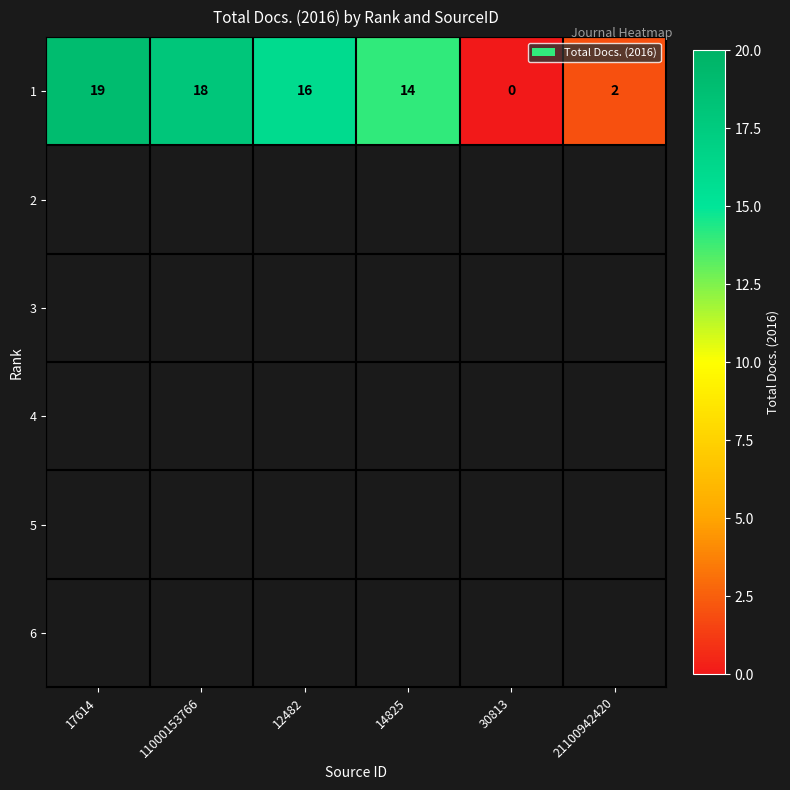

What is the difference between the maximum and minimum values?

19